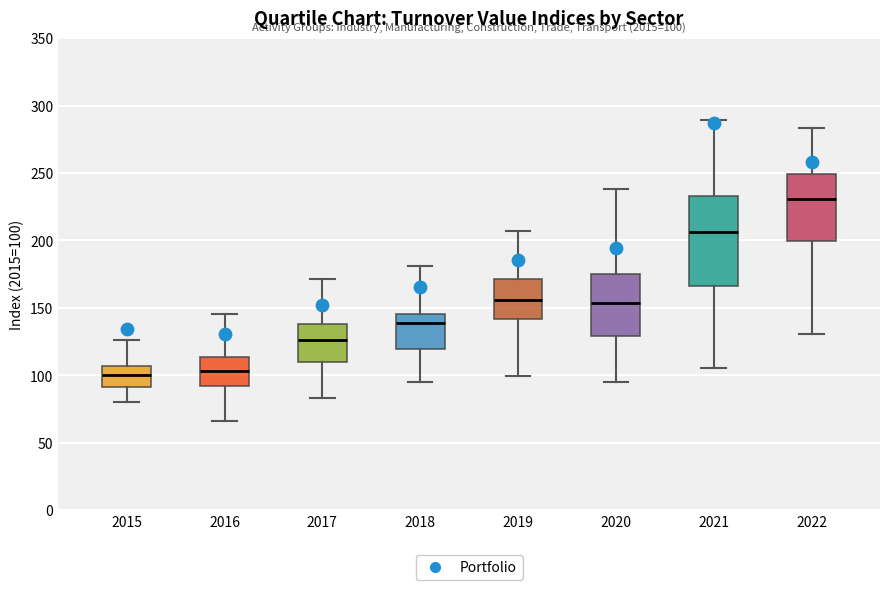

Which box has the highest median line?

2022